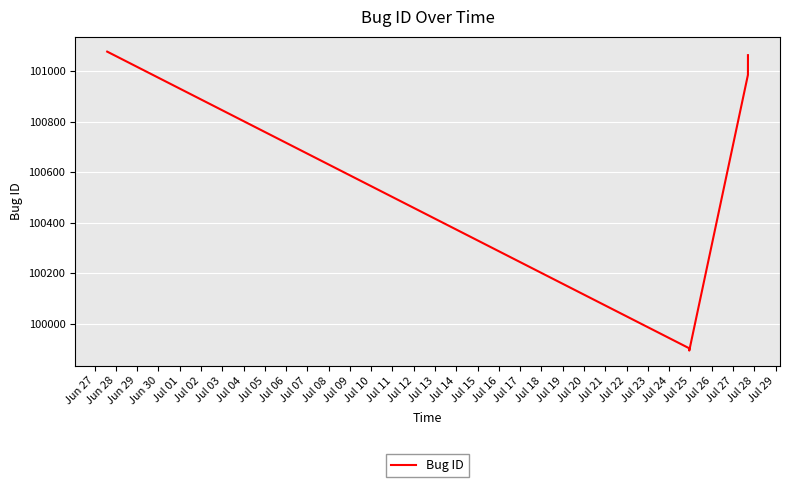

How many interior local valleys (lower than both neighbors) does the data have?

1